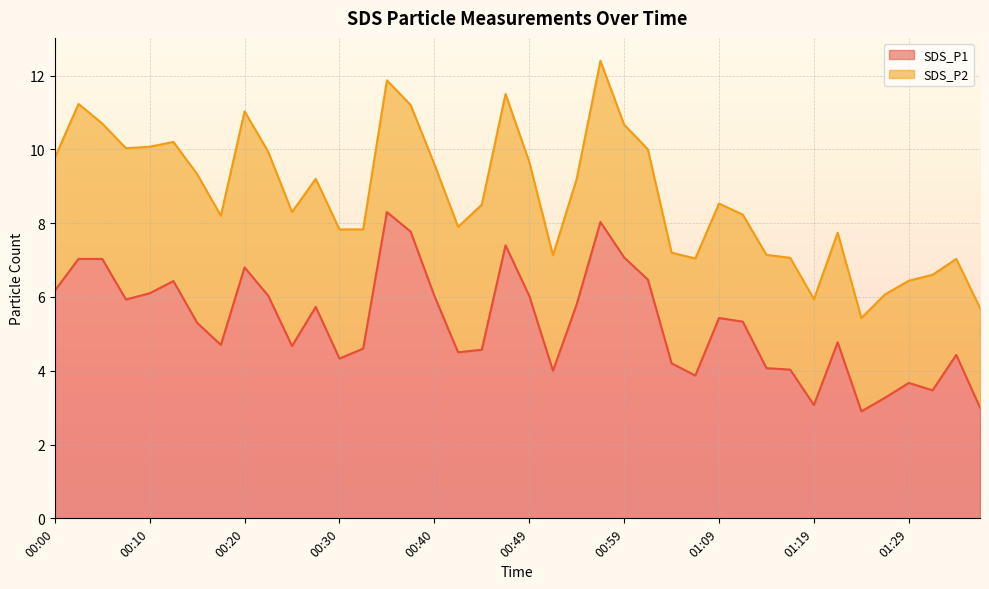

True or false: the data shows 1.9 at 00:07.

False